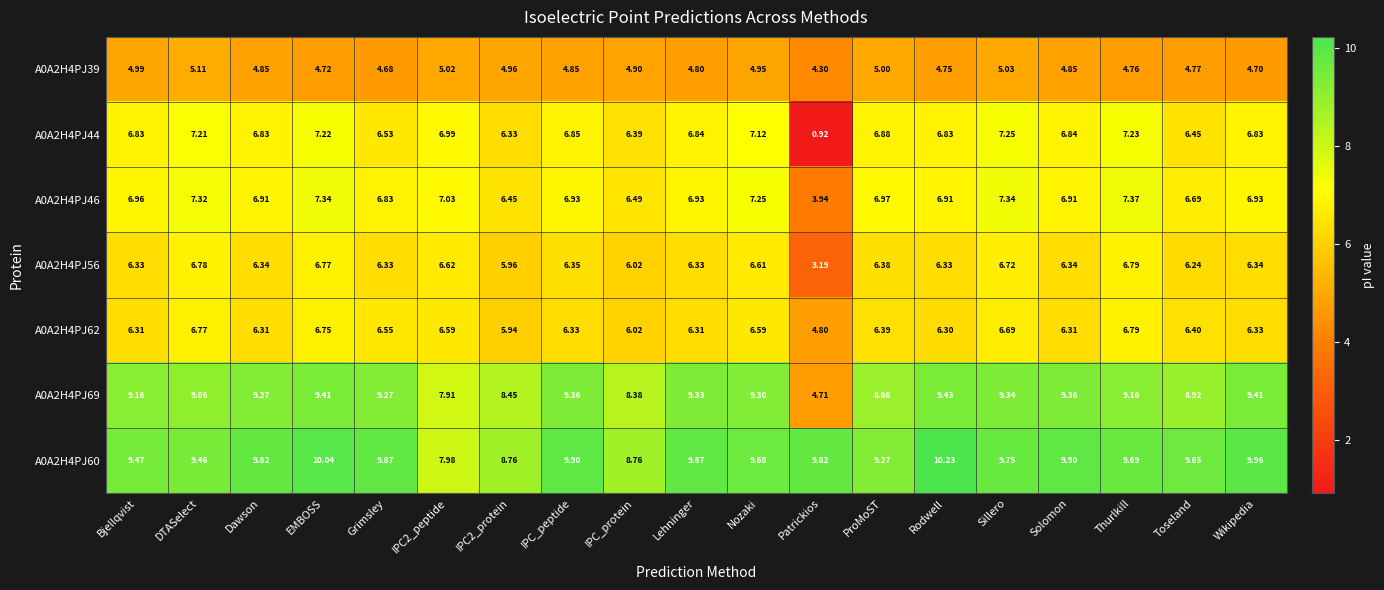

Which category has the lowest value in the A0A2H4PJ39 series?

Patrickios